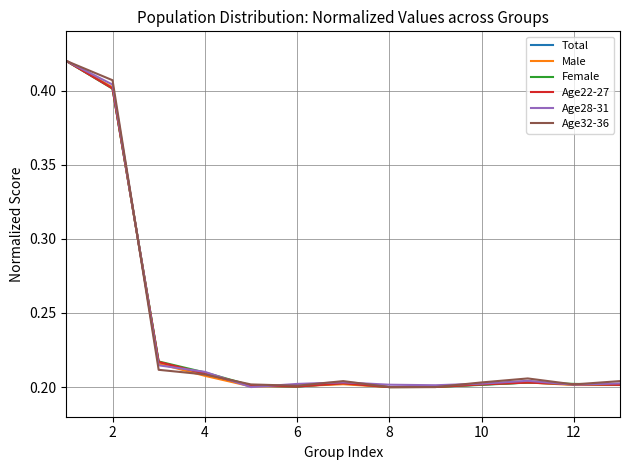

What is the minimum value for Age22-27?

0.2